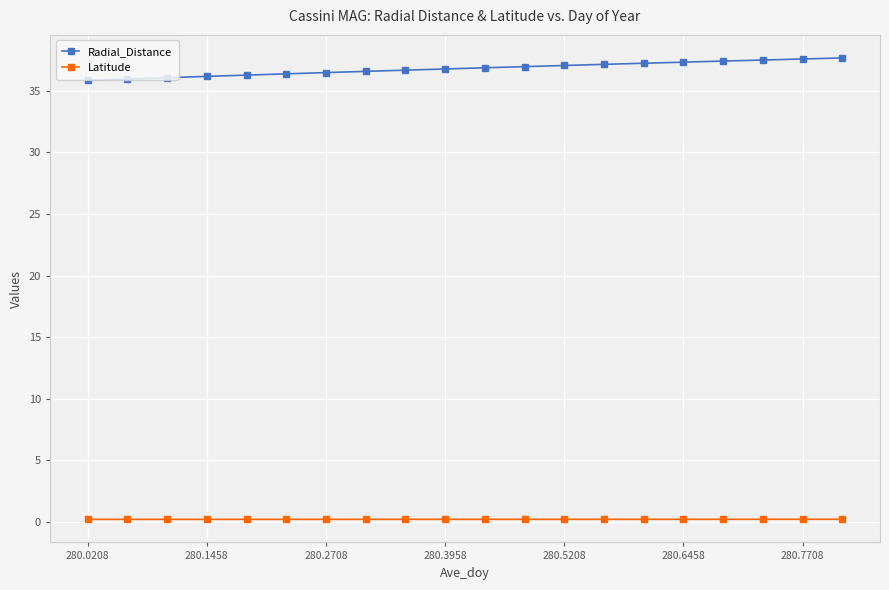

Count the Latitude values in the range 0 to 1.

20